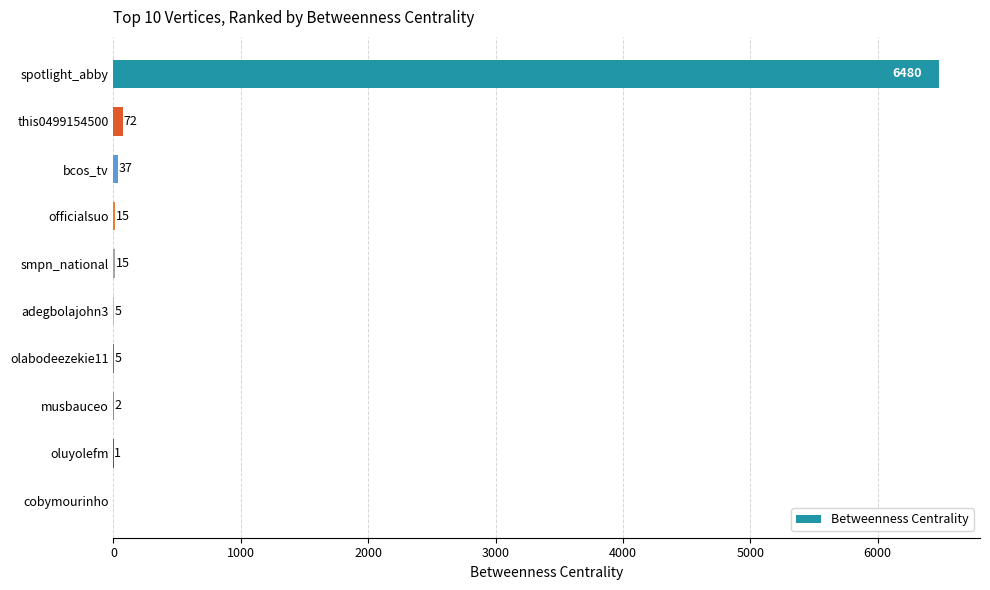

What is the sum of all values?

6632